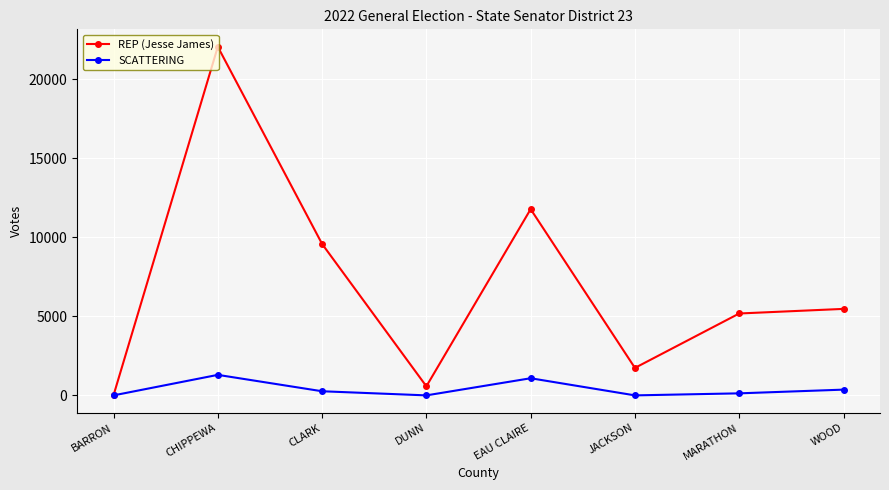

Reading left to right, what are all the values shown in this chart?

REP (Jesse James): 7	22056	9581	574	11782	1738	5181	5472
SCATTERING: 0	1298	261	0	1084	0	129	364